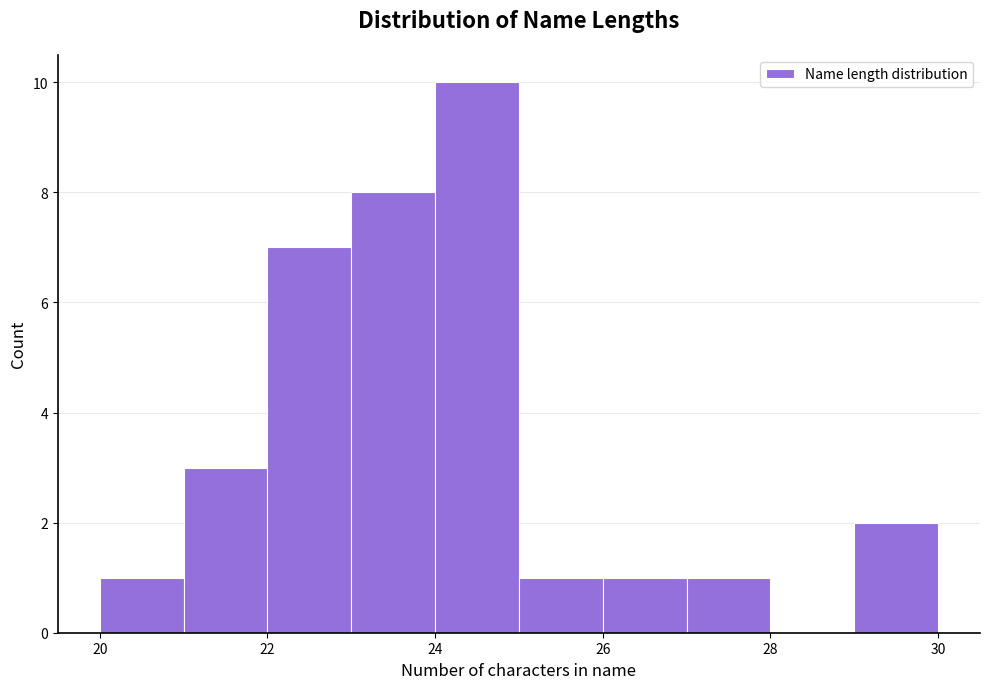

Reading left to right, transcribe this chart: for each bar, give the range it covers on the x-axis and its height. The values are not printed on the chart, so give them approximately, as read against the axis.

20 to 21: 1
21 to 22: 3
22 to 23: 7
23 to 24: 8
24 to 25: 10
25 to 26: 1
26 to 27: 1
27 to 28: 1
28 to 29: 0
29 to 30: 2